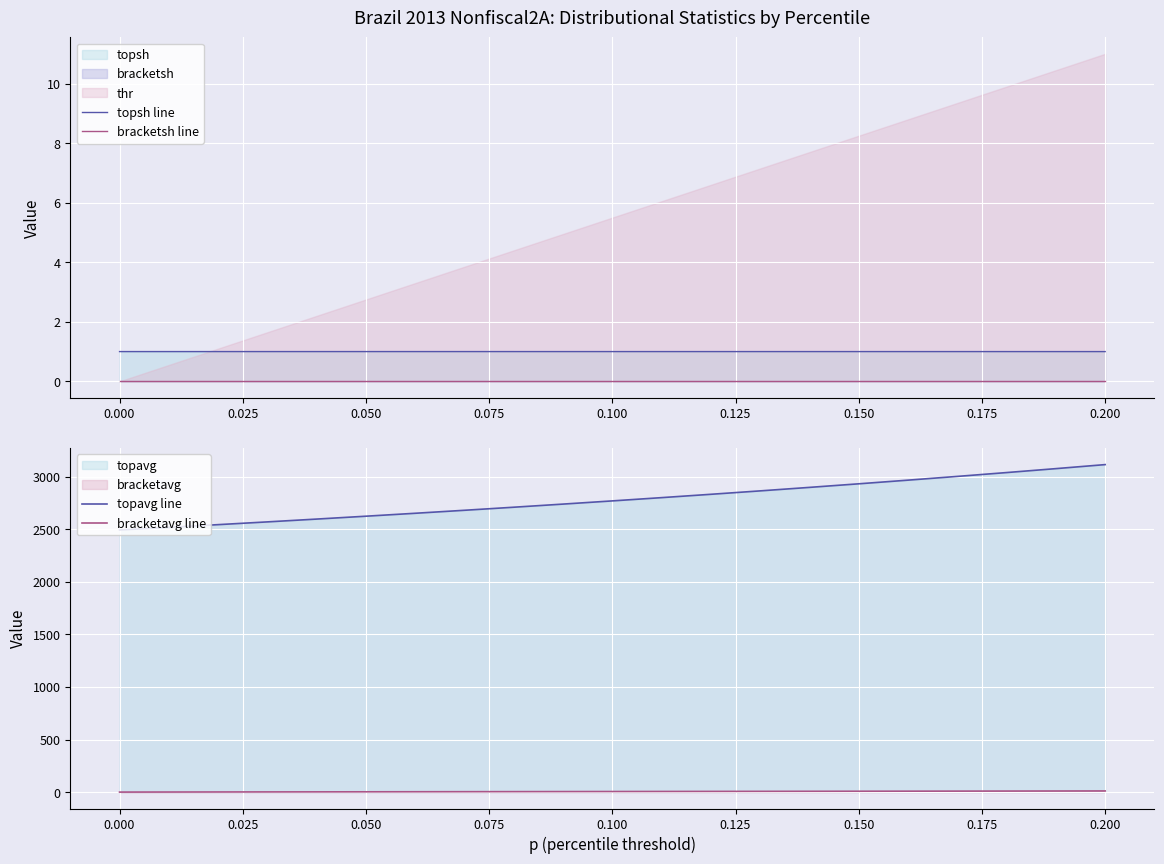

True or false: topsh line and bracketsh line cross at least once.

False